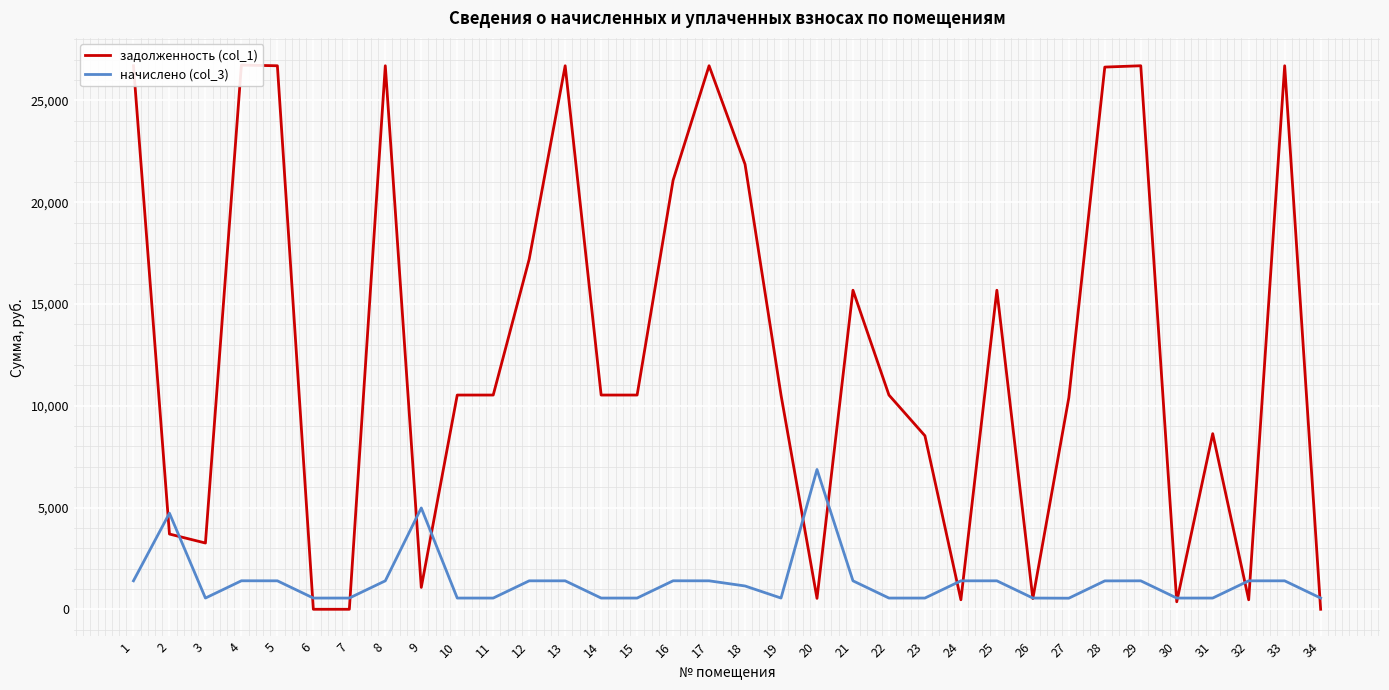

What value does the начислено (col_3) series have at 23?

551.1